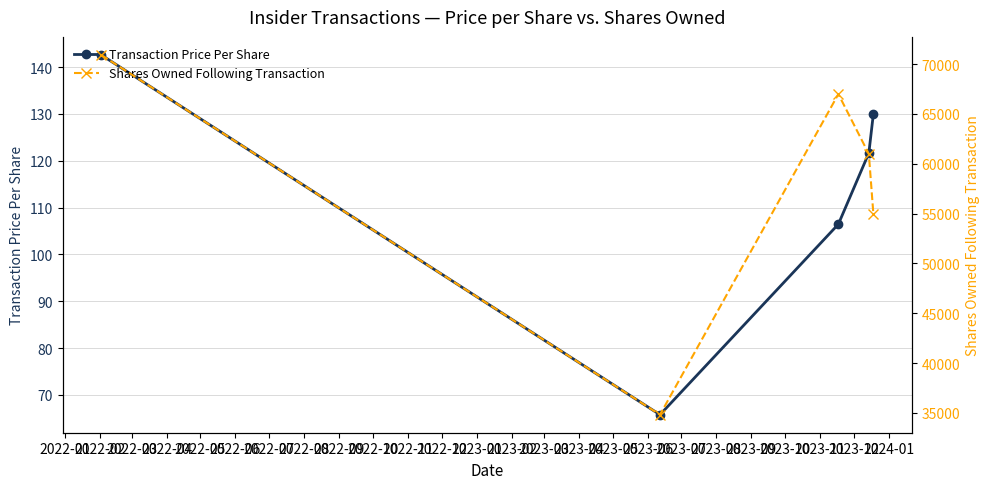

Does the chart display data point markers on the line(s)?

Yes